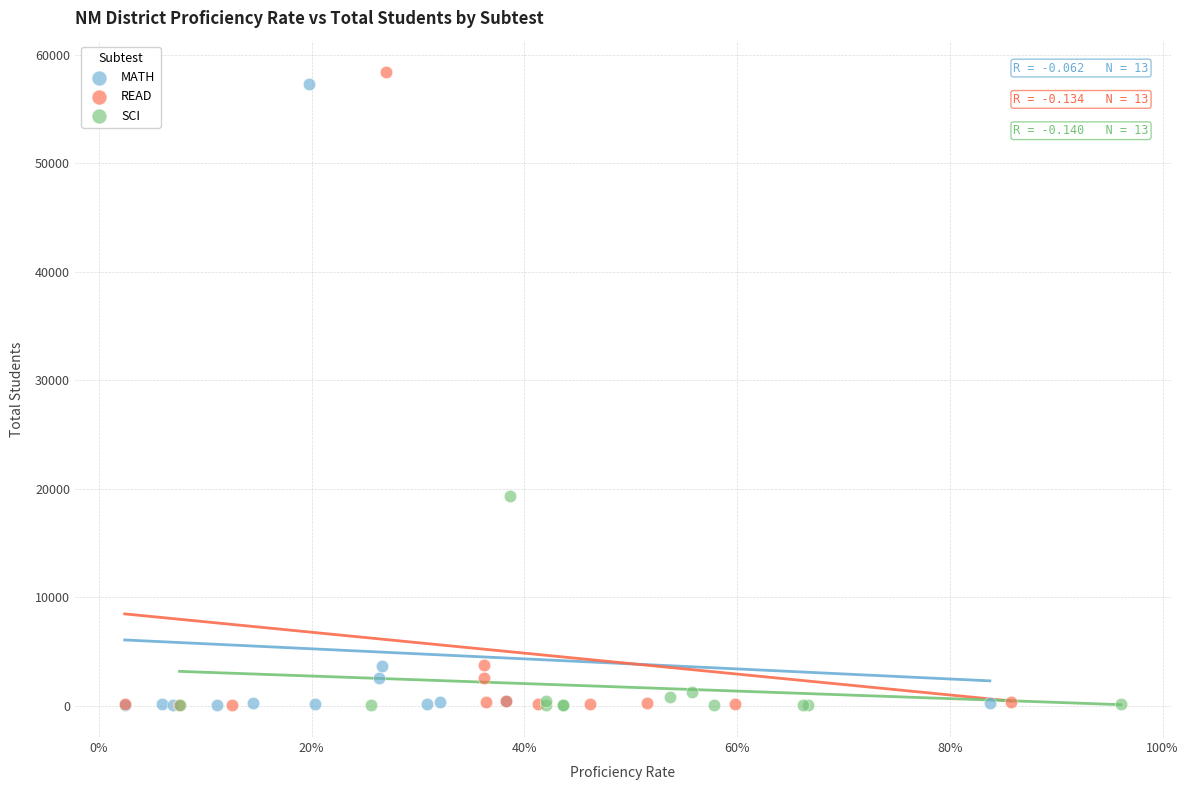

Which series has the largest Y range (max minus min)?

READ